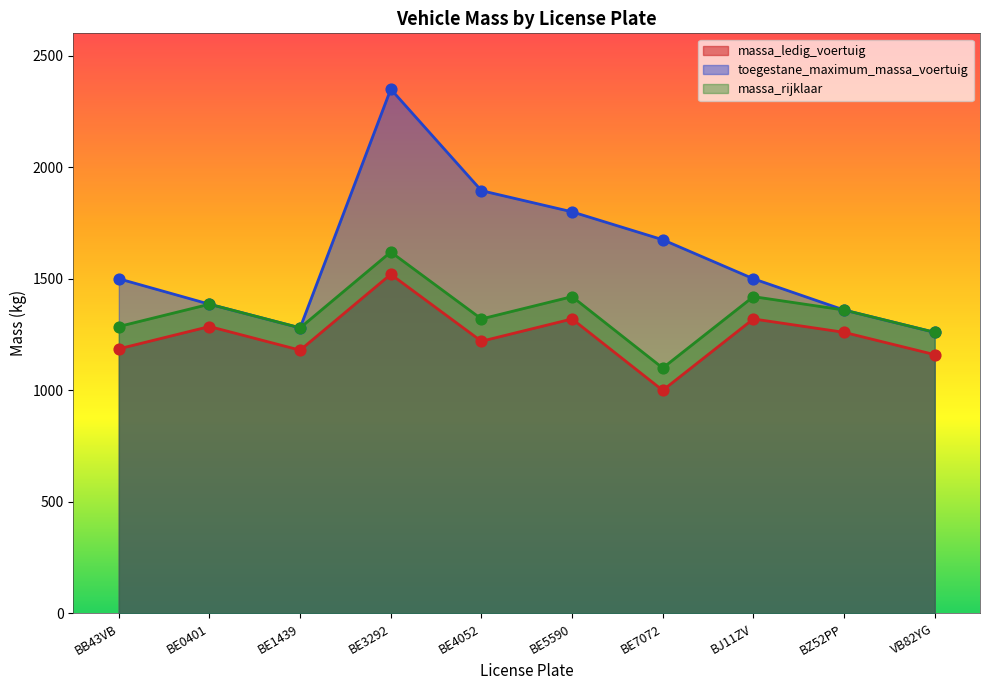

At which category is the sum across all series the highest?

BE3292